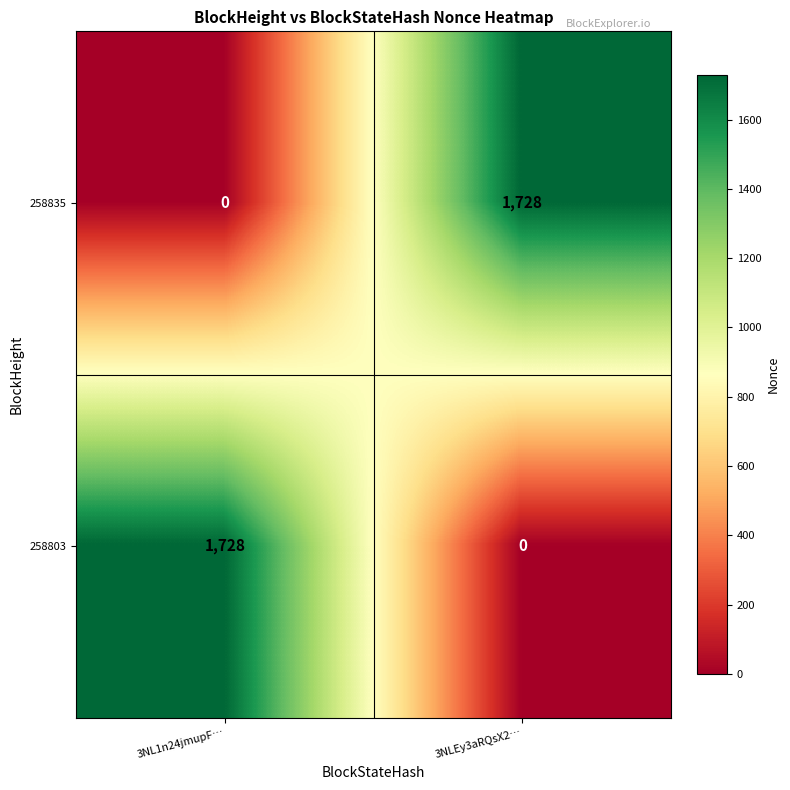

Is it true that 258803 equals 2937 at 3NL1n24jmupF…?

False